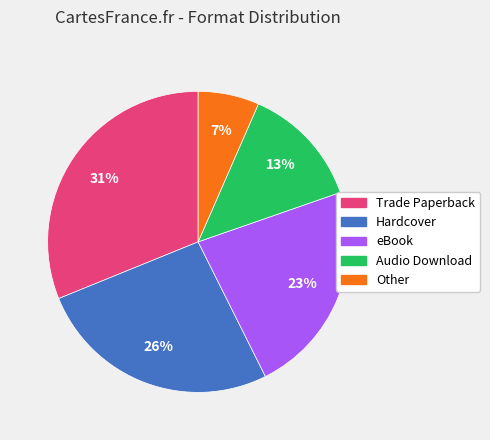

The Hardcover slice represents 26% of the pie. True or false?

True